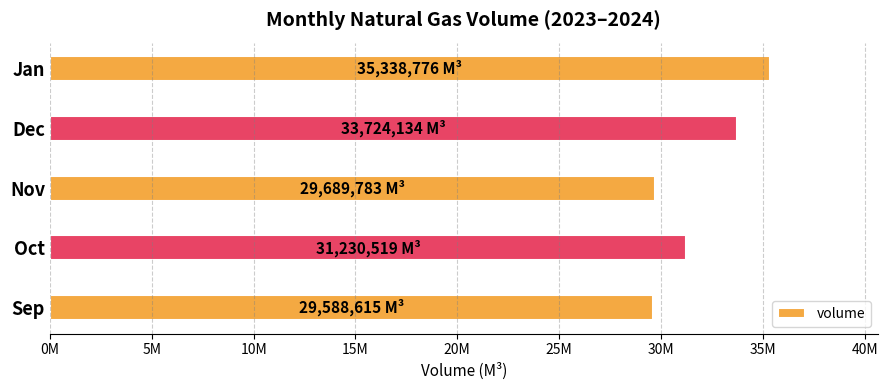

What is the average value?

31914365